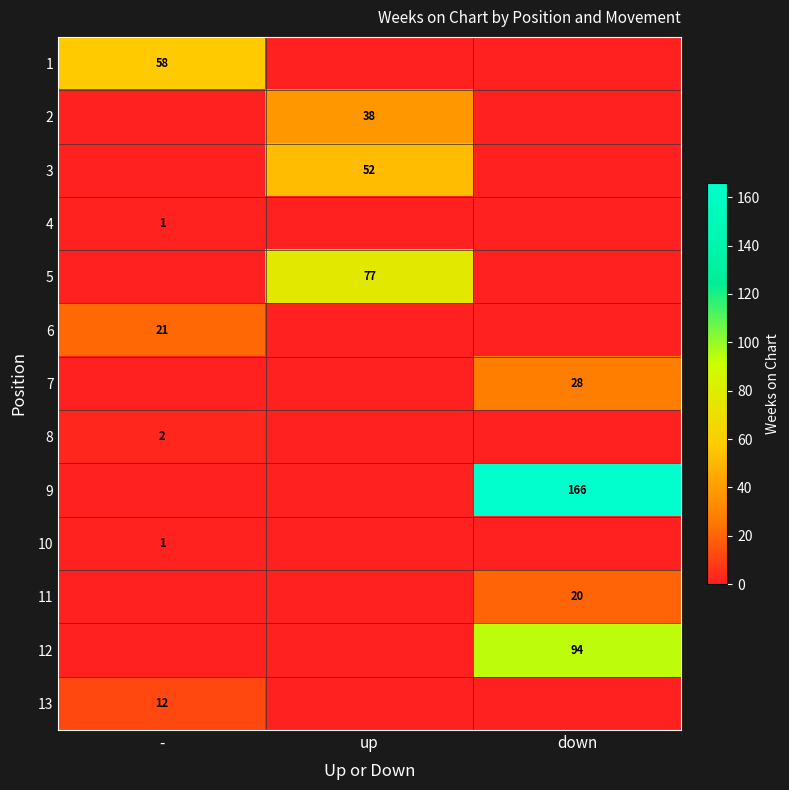

The 8 series shows 2 at -. True or false?

True